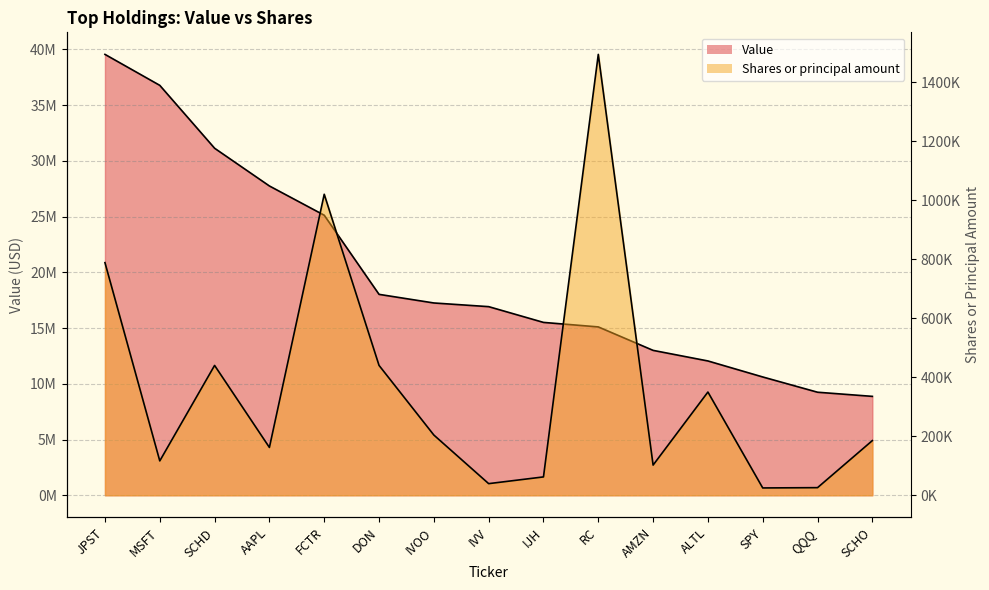

How many values in the Shares or principal amount series are below 185277?

7